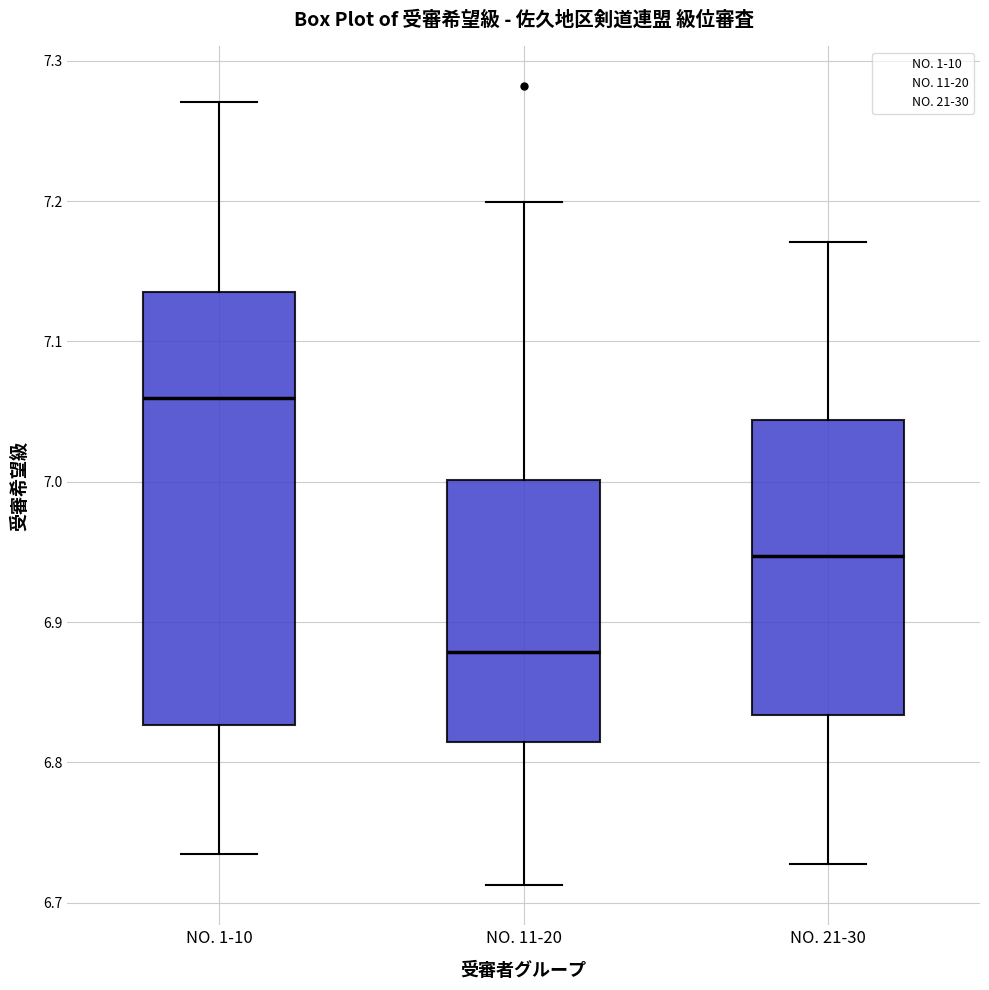

Which box's median line is the lowest?

NO. 11-20